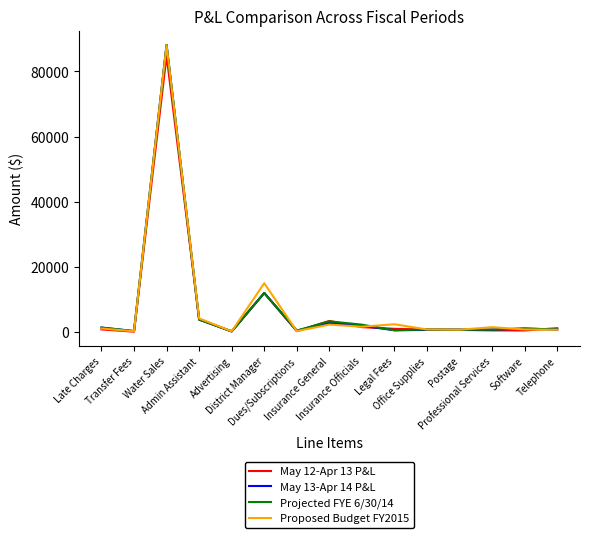

What is the greatest value displayed?

88128.8